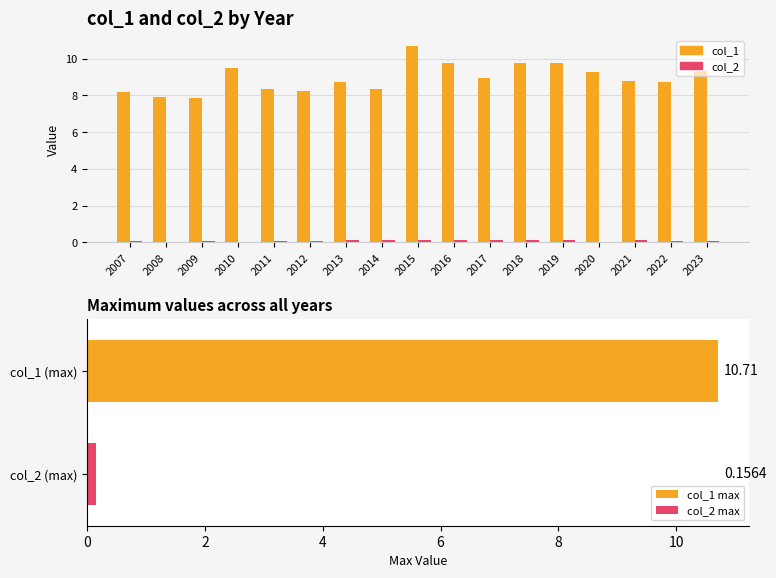

Is it true that col_2 equals 0.1 at 2018?

True